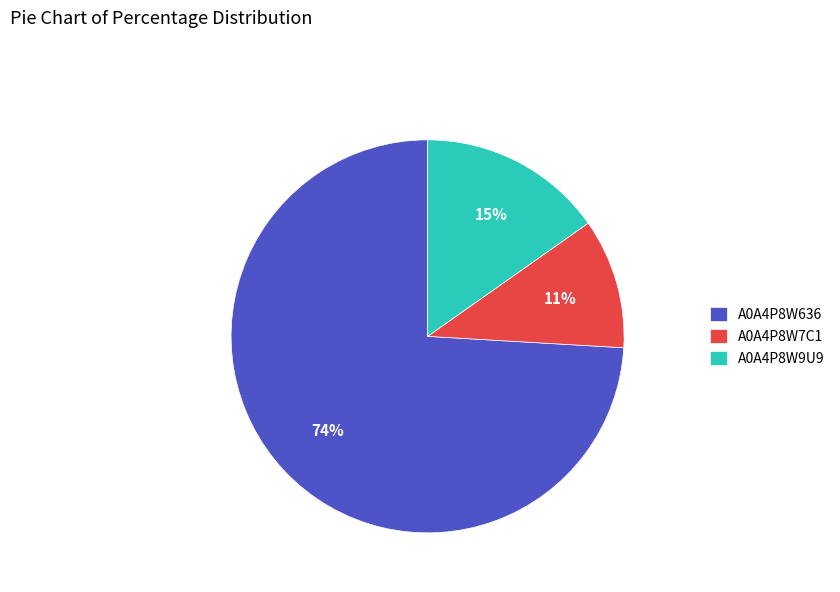

Between A0A4P8W9U9 and A0A4P8W636, which is larger?

A0A4P8W636